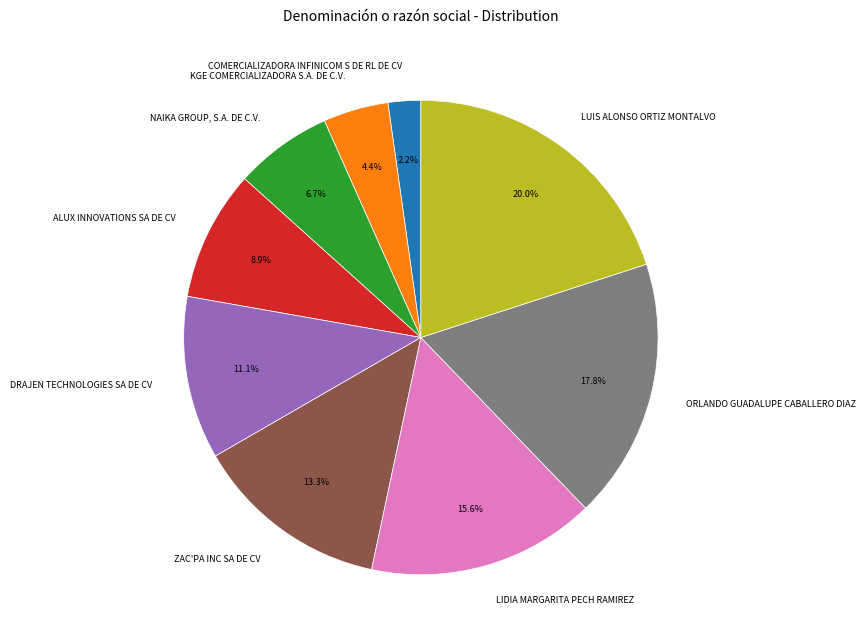

To the nearest percent, what percentage of the pie is DRAJEN TECHNOLOGIES SA DE CV?

11%